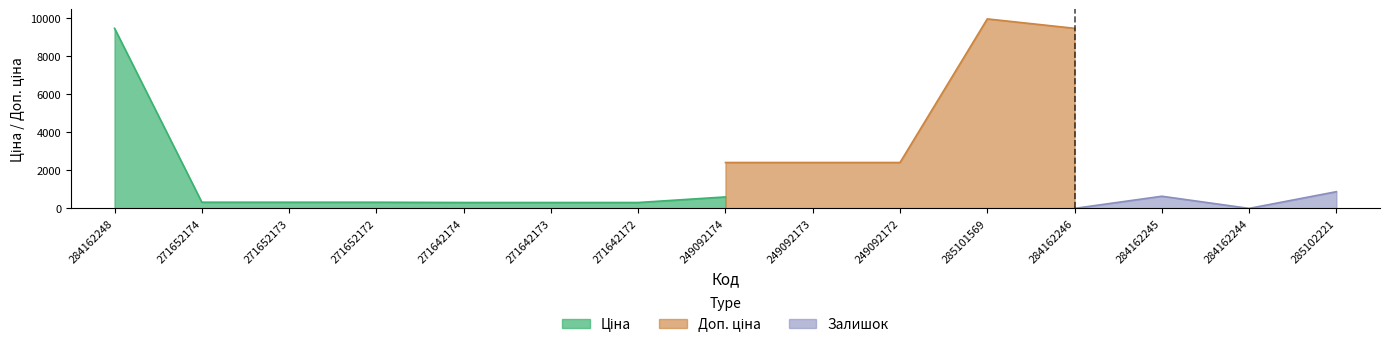

True or false: Доп. ціна has more than 1 interior local peaks.

False